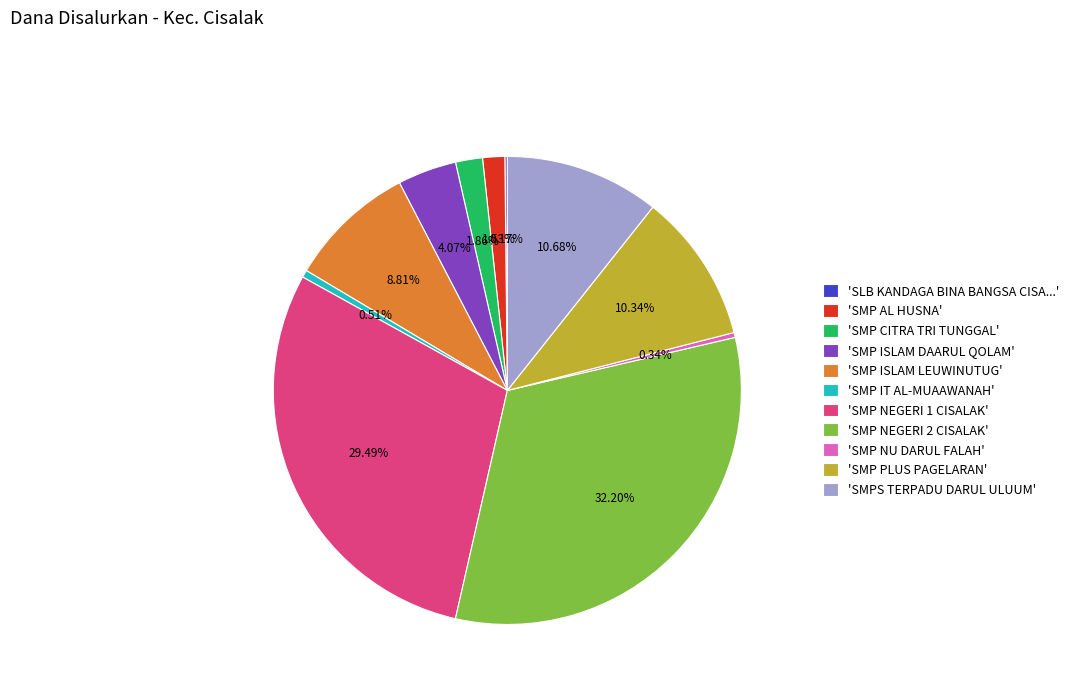

Which has a higher value, 'SMP NU DARUL FALAH' or 'SMP PLUS PAGELARAN'?

'SMP PLUS PAGELARAN'